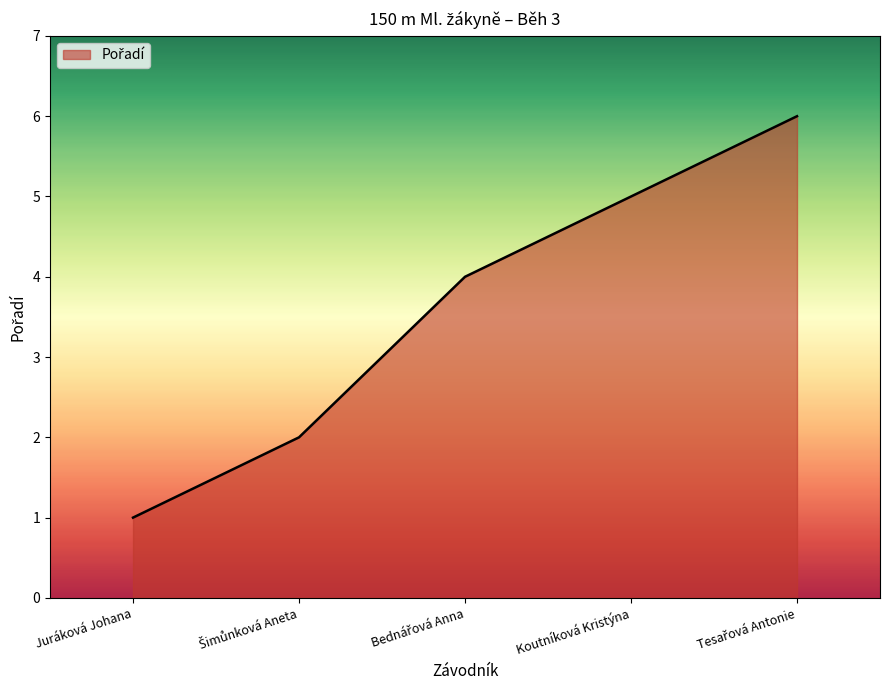

Count the number of data series in this chart.

1